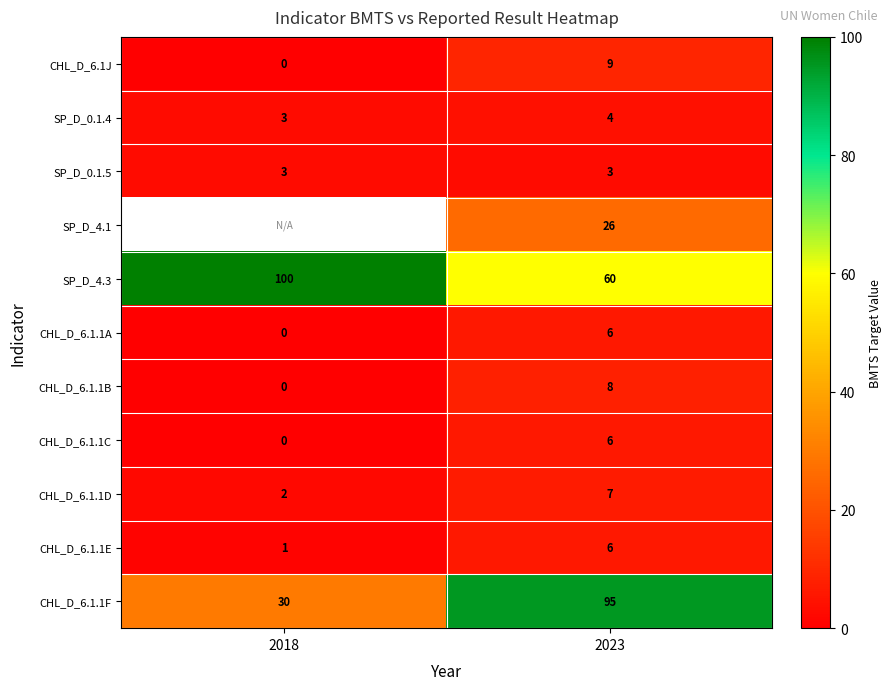

The CHL_D_6.1.1D series shows 3 at 2018. True or false?

False